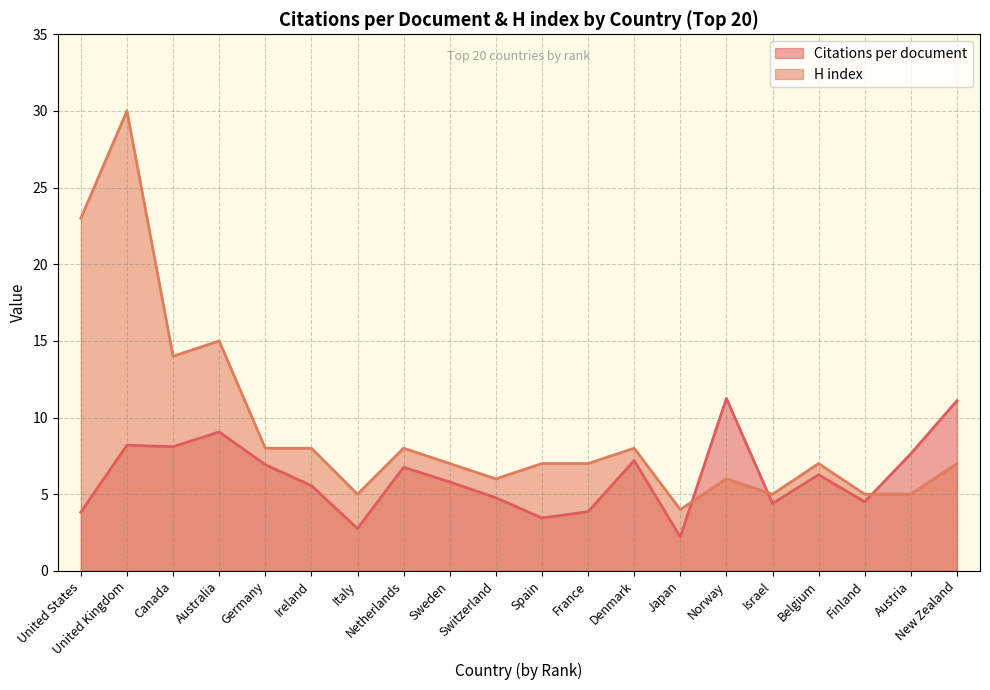

Does the chart have visible grid lines?

Yes